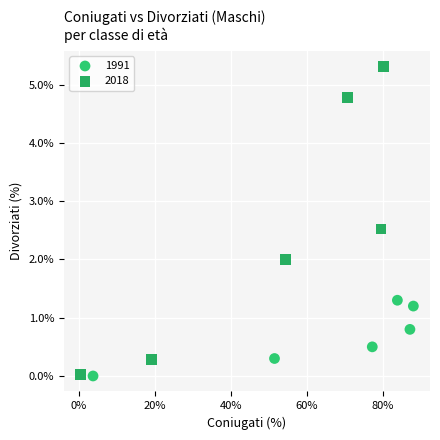

Which series contains the highest Y value?

2018